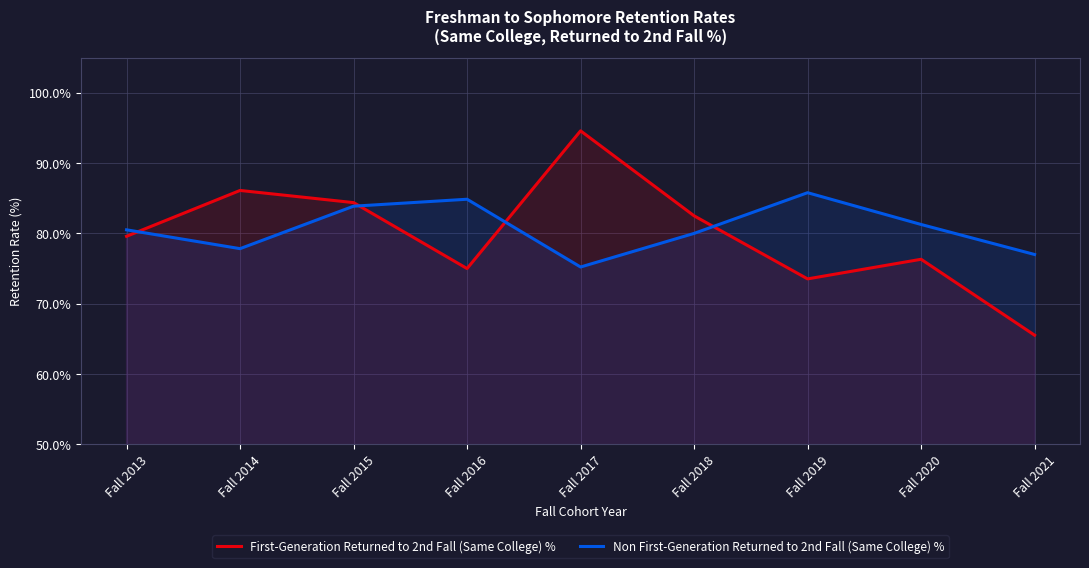

What is the difference between the First-Generation Returned to 2nd Fall (Same College) % values at Fall 2021 and Fall 2015?

18.9